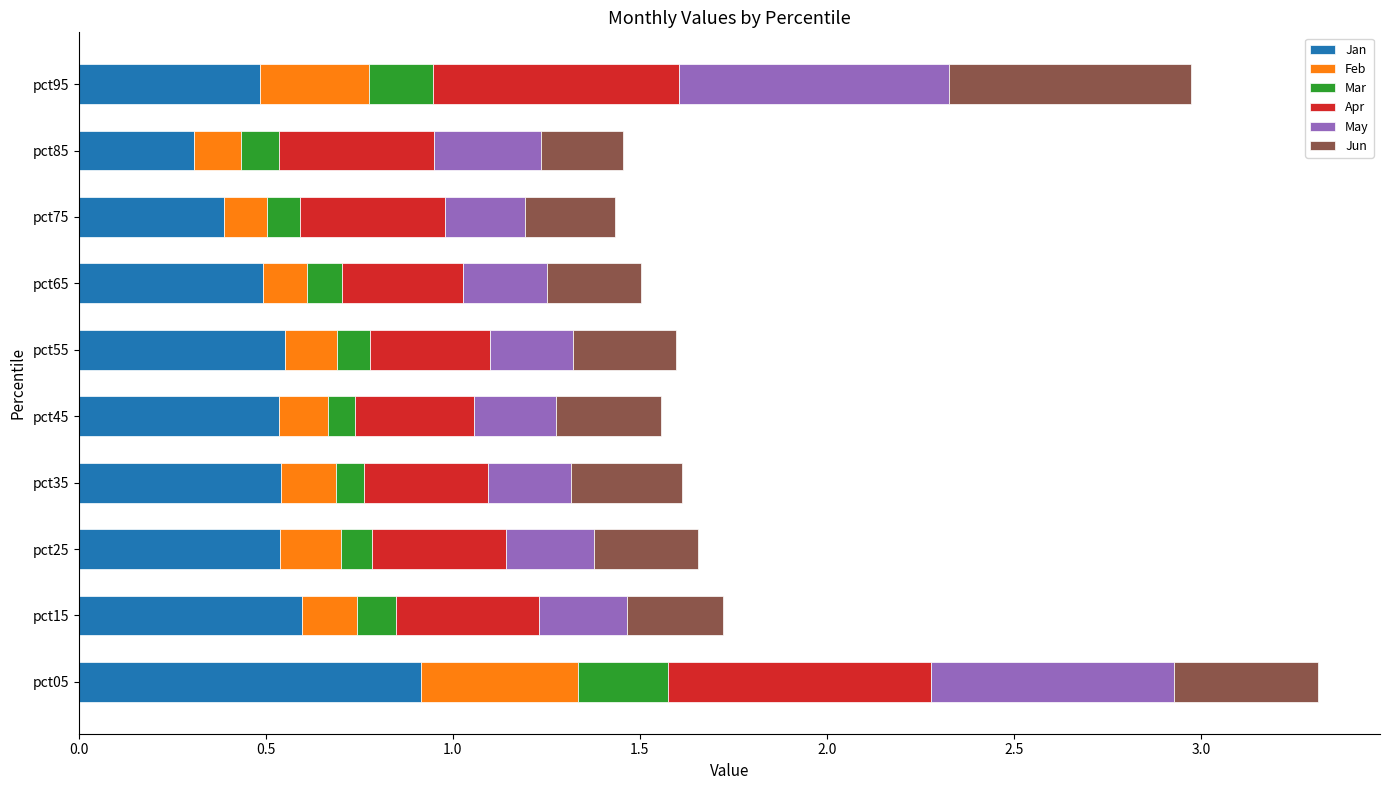

What is the total value across all series at pct35?

1.6